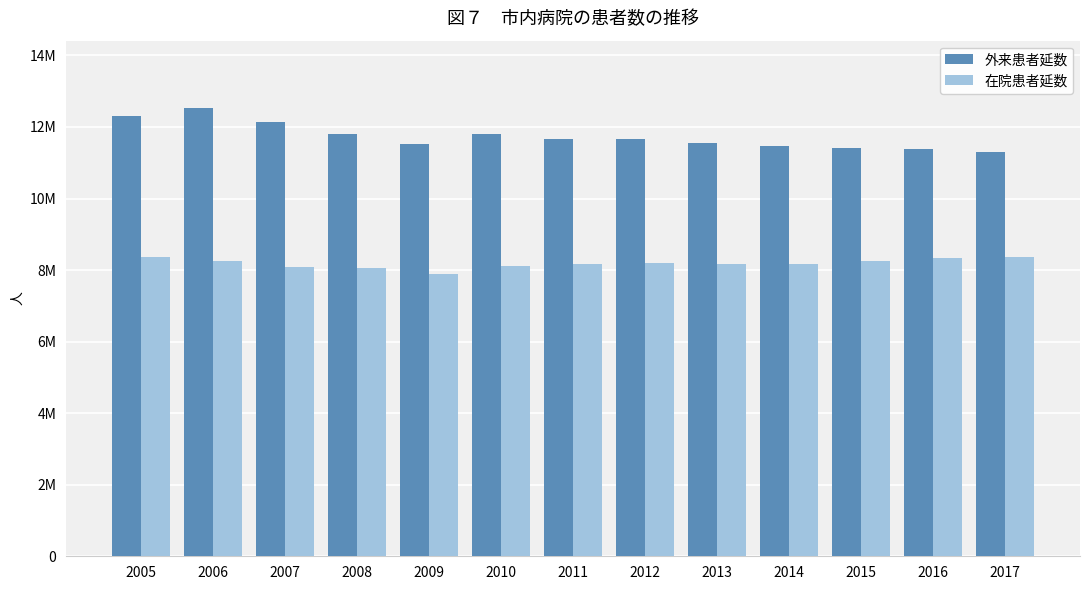

At which label does 在院患者延数 reach its minimum?

2009